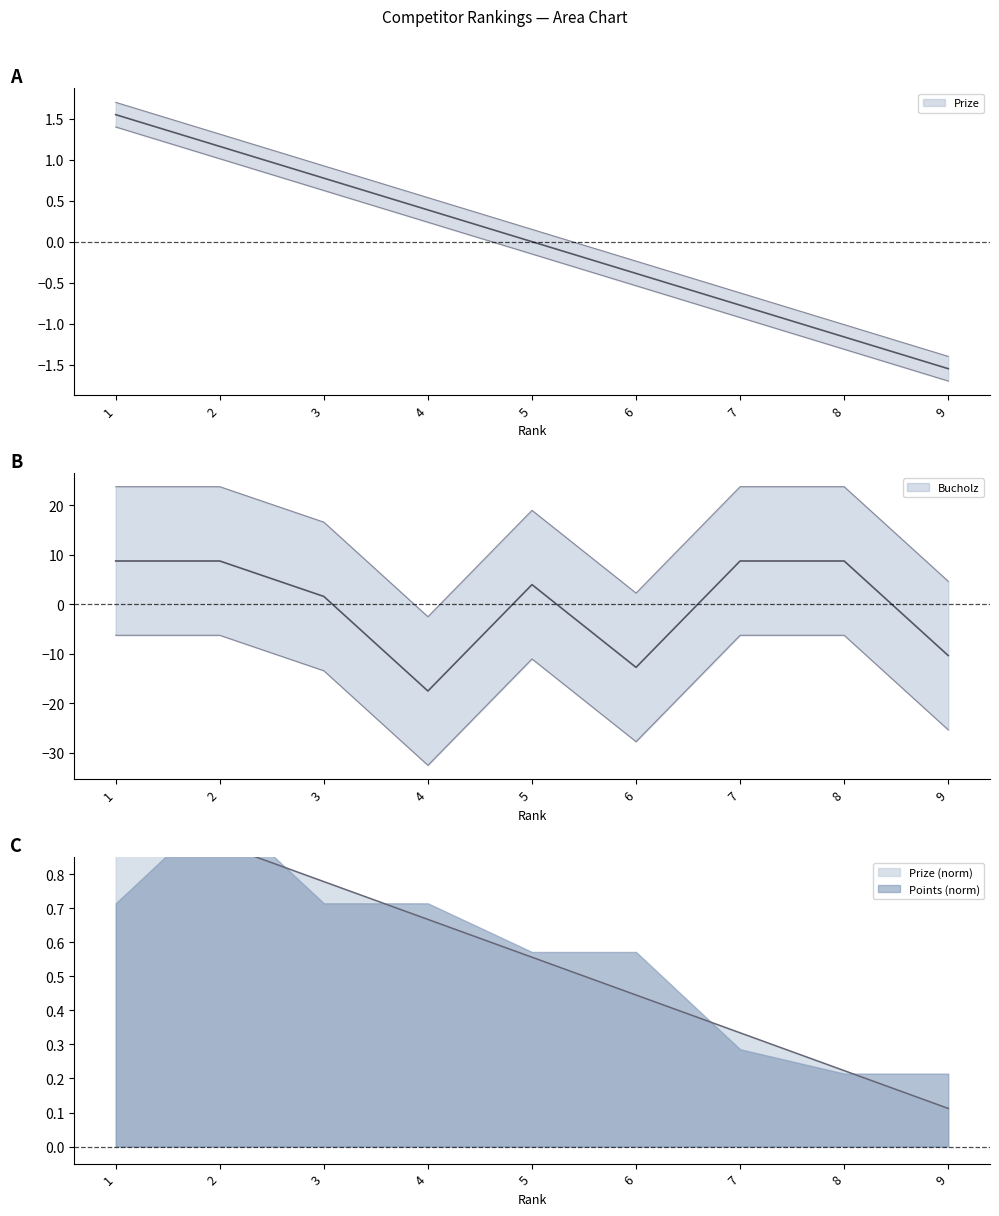

How many positive values does the Bucholz series have?

8